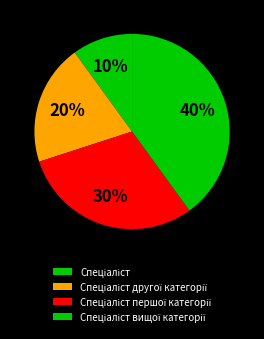

To the nearest percent, what is the difference between the Спеціаліст другої категорії and Спеціаліст slice percentages?

10%